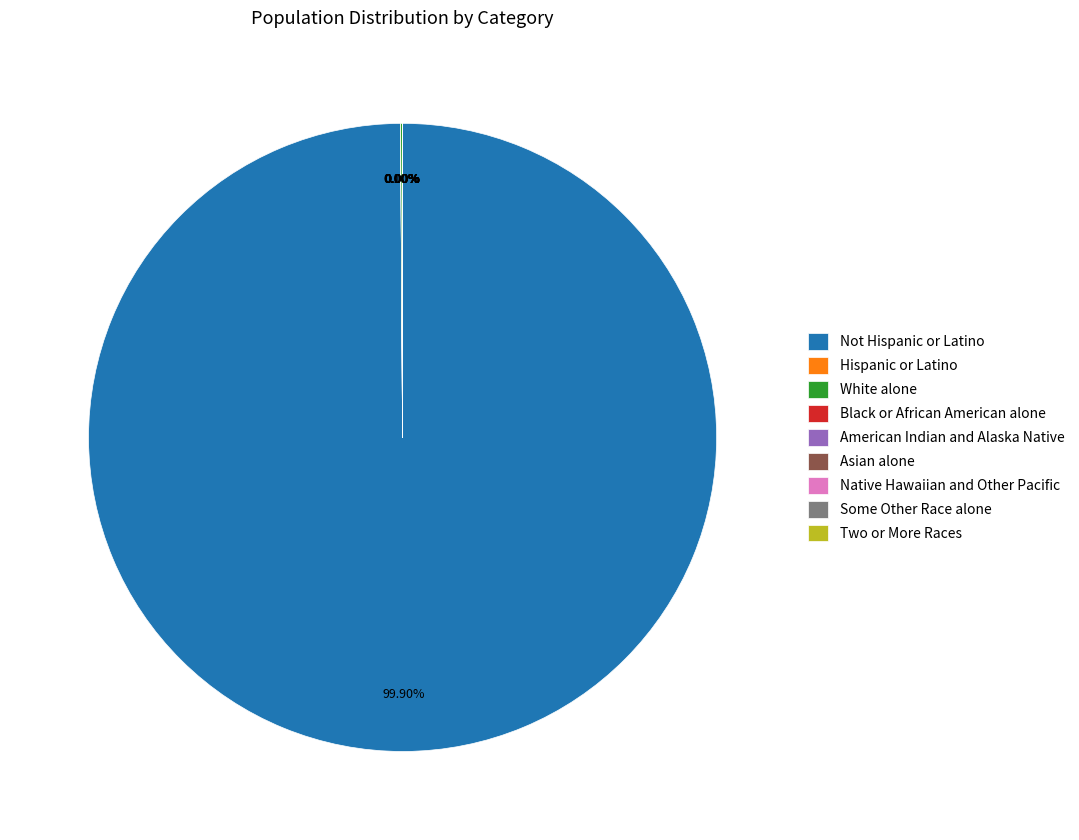

Count the number of slices in the pie.

9